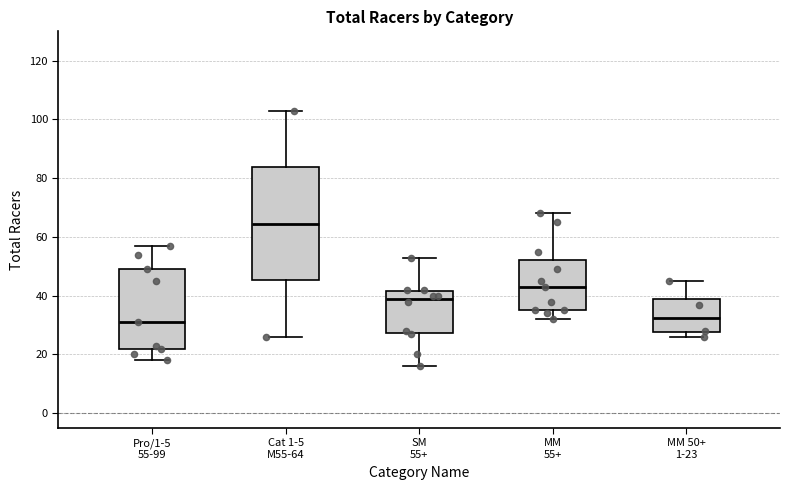

Where is the upper edge of the box for Pro/1-5 55-99 on the y-axis? The values are not printed on the chart, so give them approximately, as read against the axis.

50